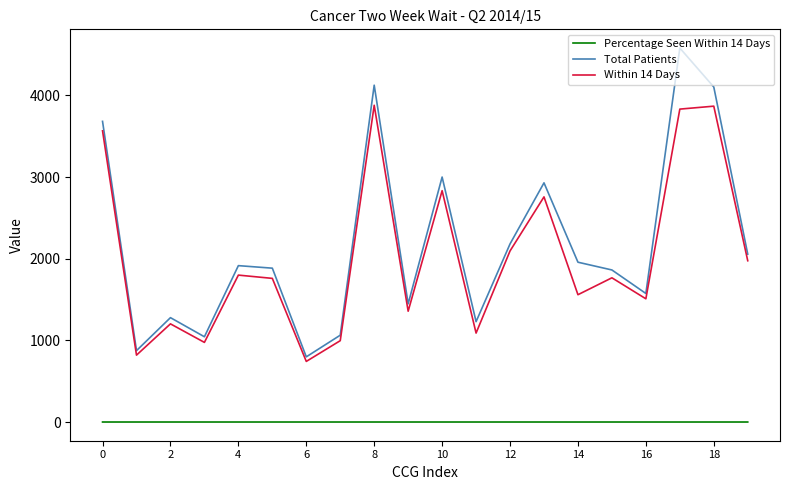

What is the average value of the Total Patients series?

2180.1